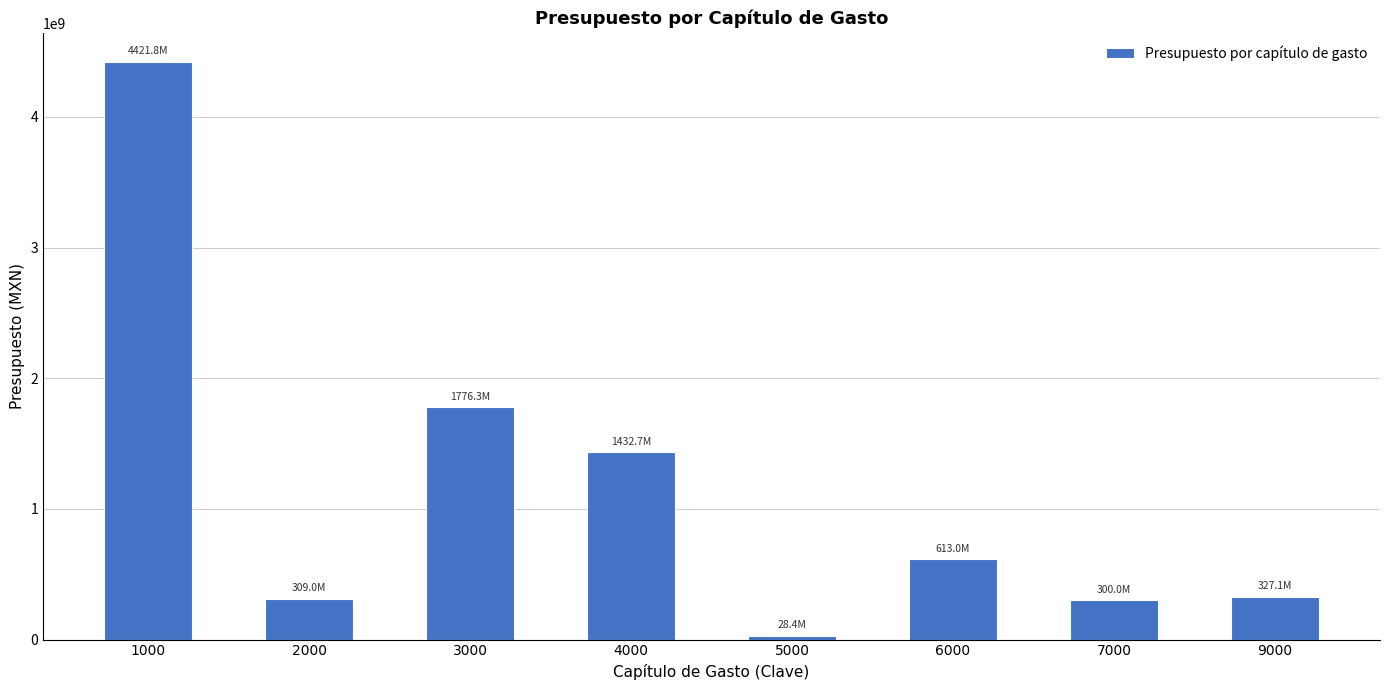

What is the sum of all values?

9208437438.2